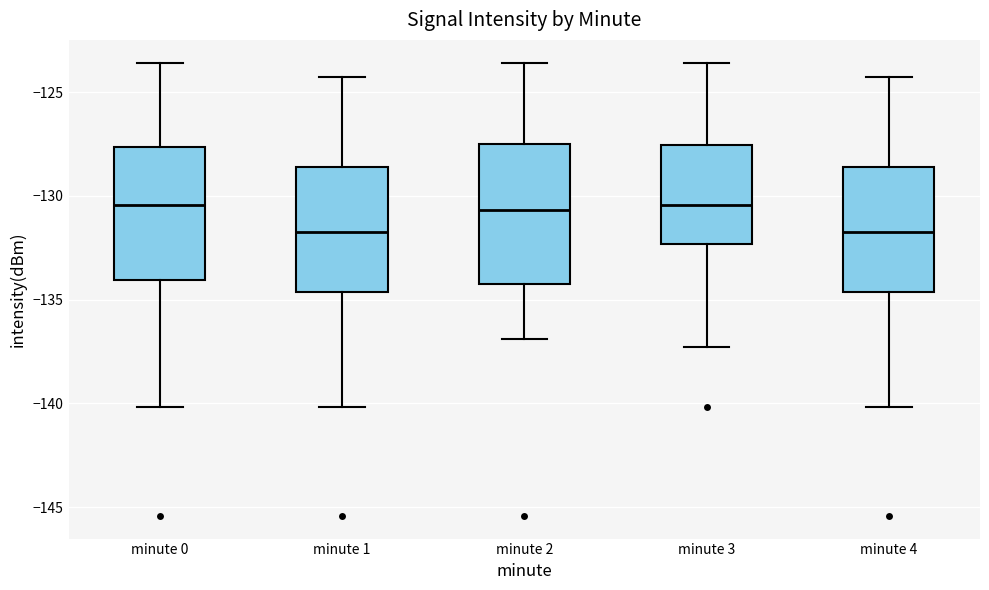

Reading left to right, transcribe this box plot: for each box, give where its median line is, the range the box spans, and where its two whiskers end, as read against the y-axis. The values are not printed on the chart, so give them approximately, as read against the axis.

minute 0: median -130.5, box -134.0 to -127.5, whiskers -140.0 to -123.5
minute 1: median -131.5, box -134.5 to -128.5, whiskers -140.0 to -124.5
minute 2: median -130.5, box -134.0 to -127.5, whiskers -137.0 to -123.5
minute 3: median -130.5, box -132.5 to -127.5, whiskers -137.5 to -123.5
minute 4: median -131.5, box -134.5 to -128.5, whiskers -140.0 to -124.5